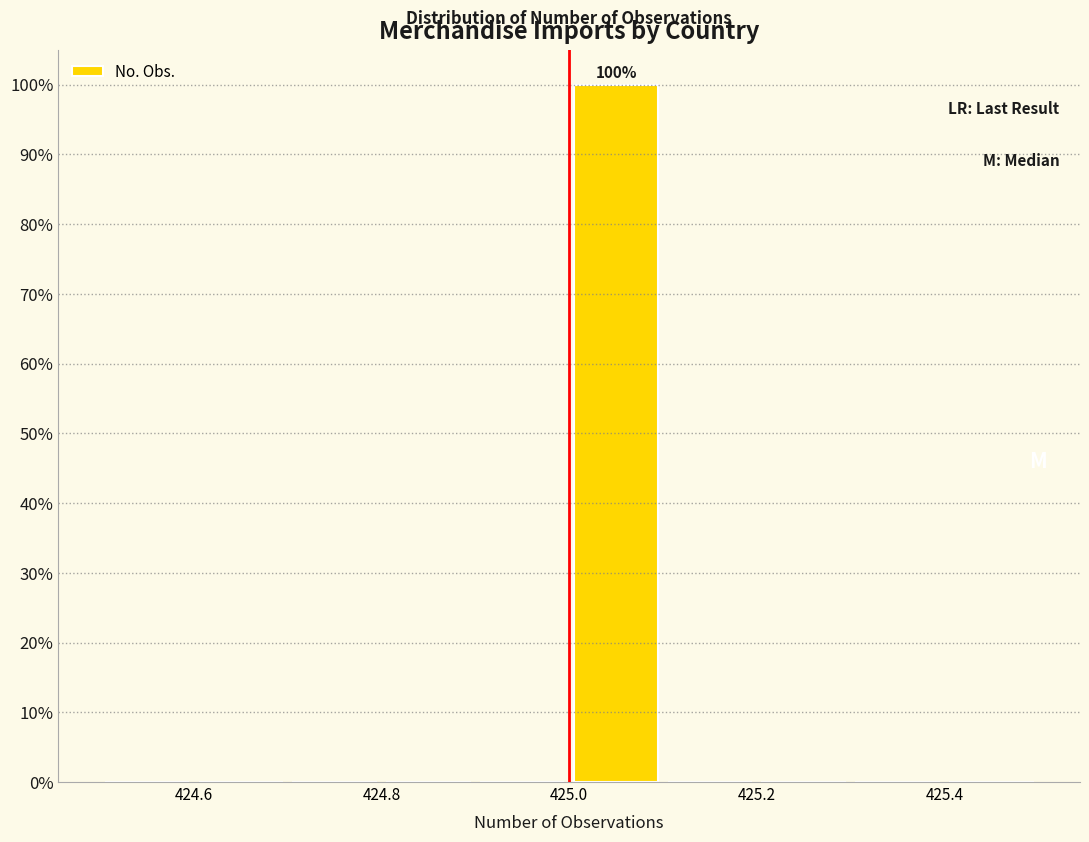

Over which range of the x-axis is the bar tallest?

425.0 to 425.1